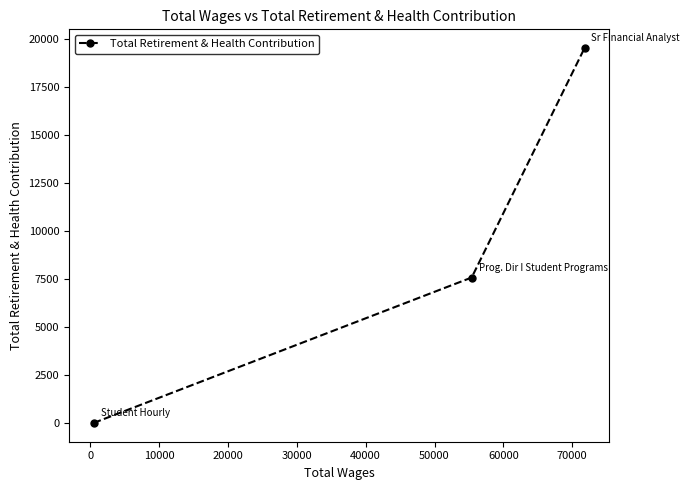

What is the maximum value shown in the chart?

19533